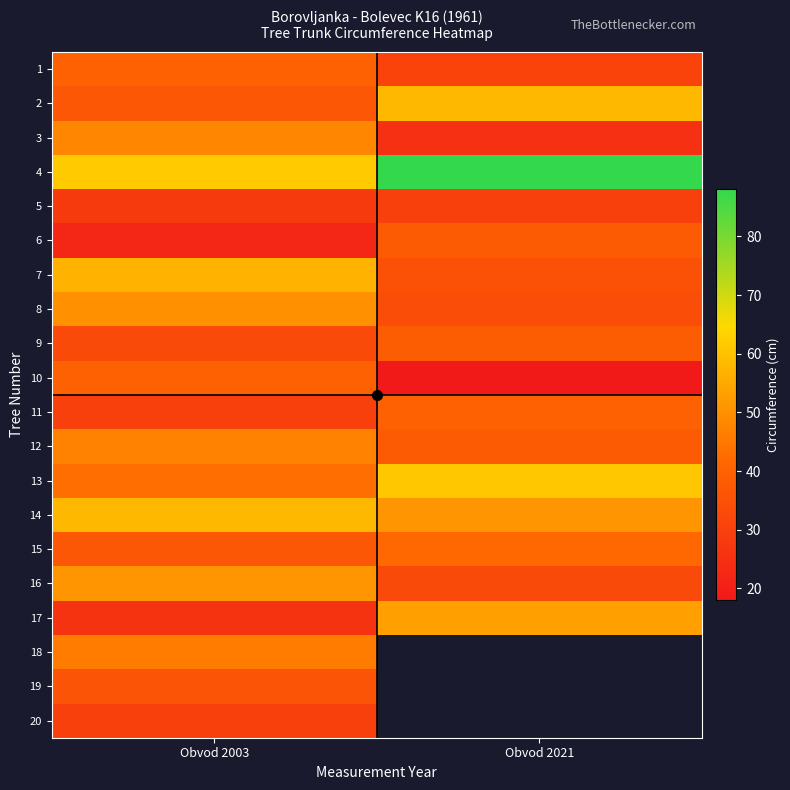

What is the smallest value displayed?

18.0